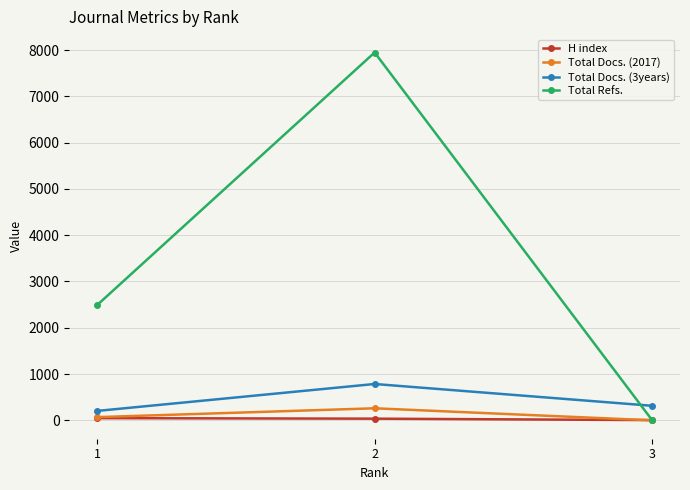

What is the sum of all Total Docs. (3years) values?

1302